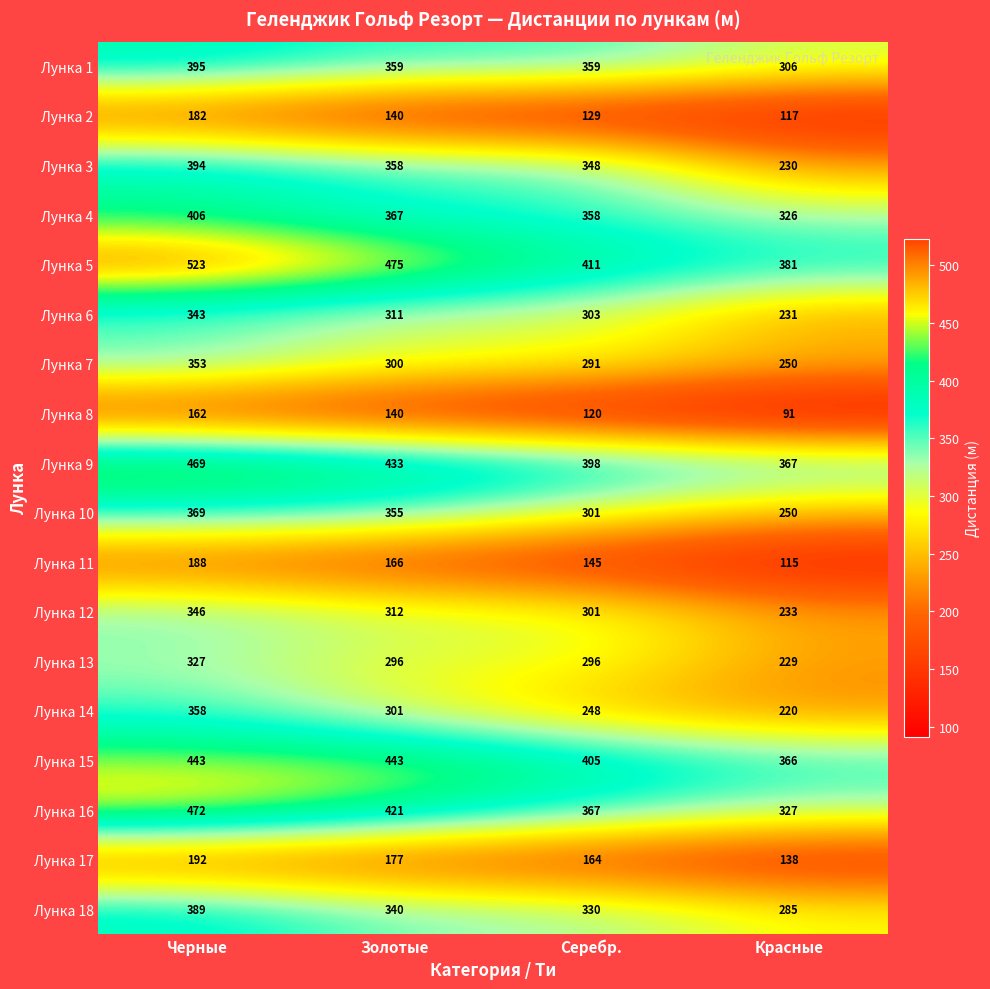

List the series in order of their peak value, highest first.

Лунка 5, Лунка 16, Лунка 9, Лунка 15, Лунка 4, Лунка 1, Лунка 3, Лунка 18, Лунка 10, Лунка 14, Лунка 7, Лунка 12, Лунка 6, Лунка 13, Лунка 17, Лунка 11, Лунка 2, Лунка 8